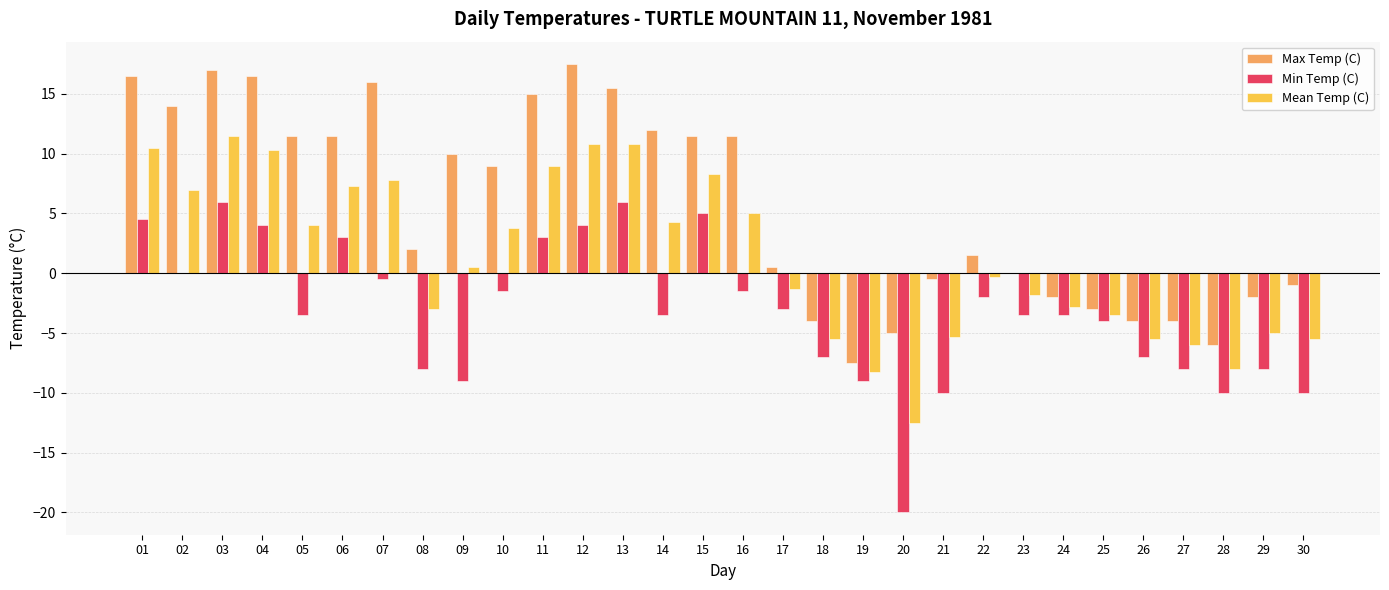

What is the sum of all Max Temp (C) values?

170.0